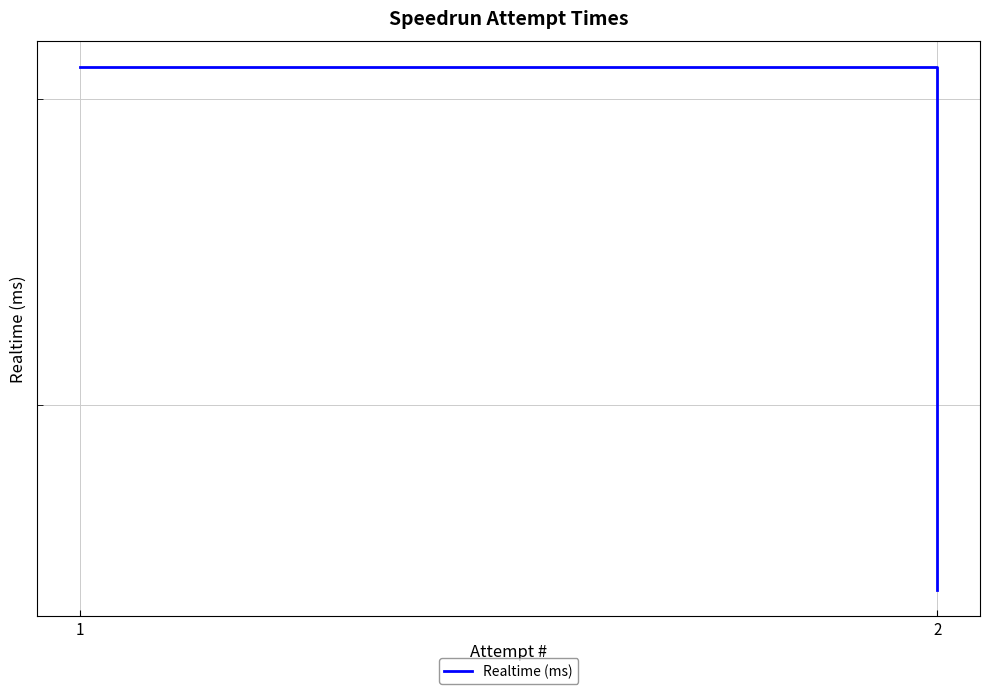

What is the difference between the maximum and minimum values?

1601681